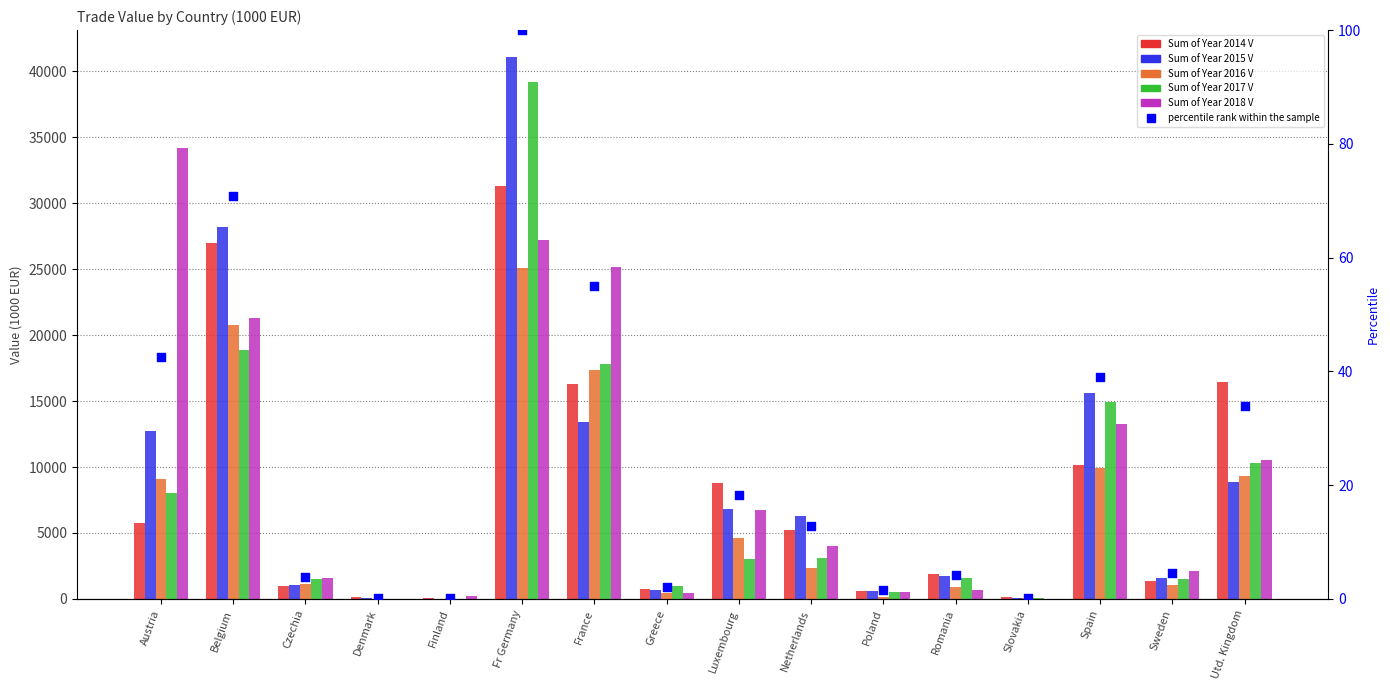

At how many categories does at least one series exceed 7173?

7